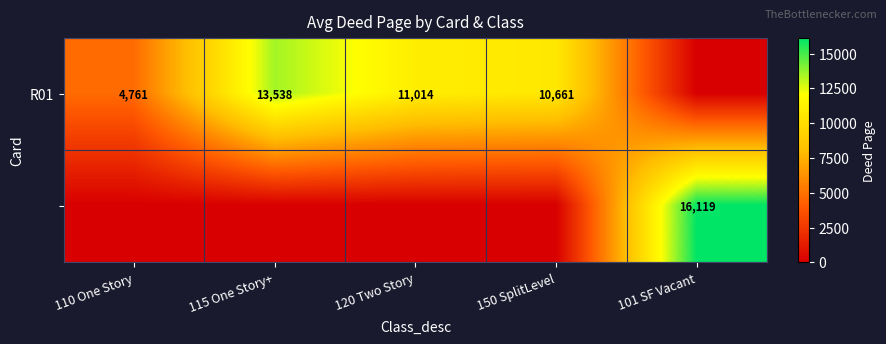

How many positive values does the R01 series have?

4